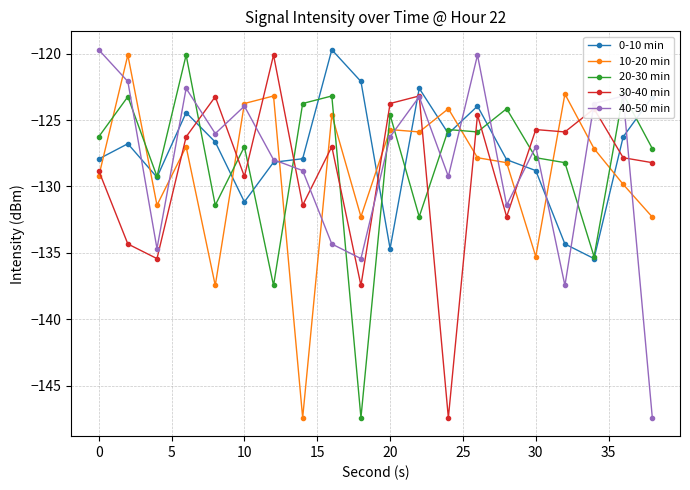

What is the minimum value for 0-10 min?

-135.4